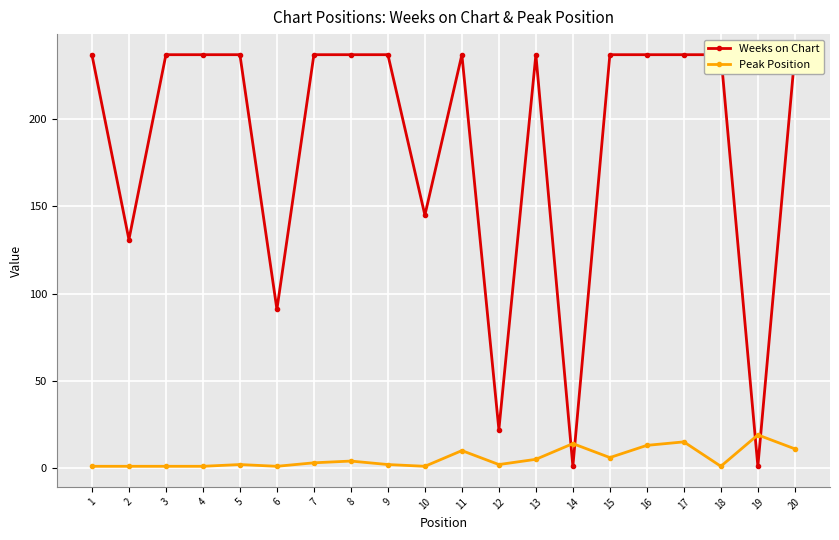

Reading left to right, extract all data points from this chart.

Weeks on Chart: 237	131	237	237	237	91	237	237	237	145	237	22	237	1	237	237	237	237	1	237
Peak Position: 1	1	1	1	2	1	3	4	2	1	10	2	5	14	6	13	15	1	19	11